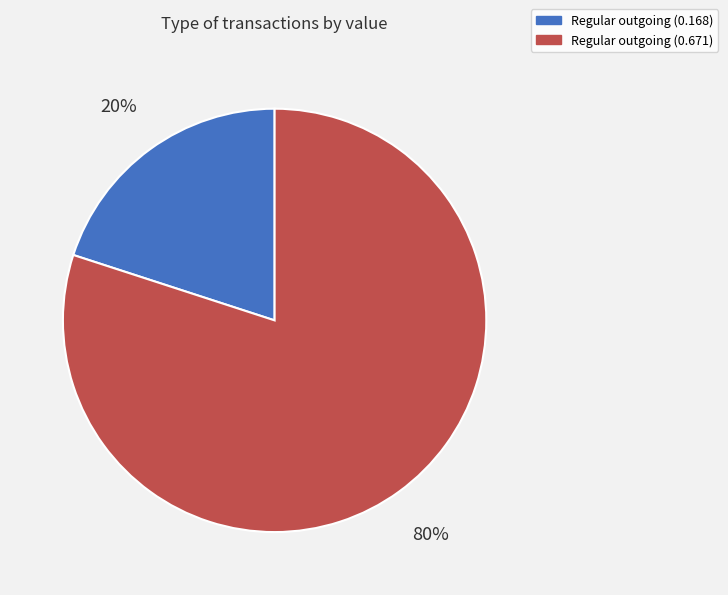

To the nearest percent, what is the difference between the largest and smallest slice percentages?

60%